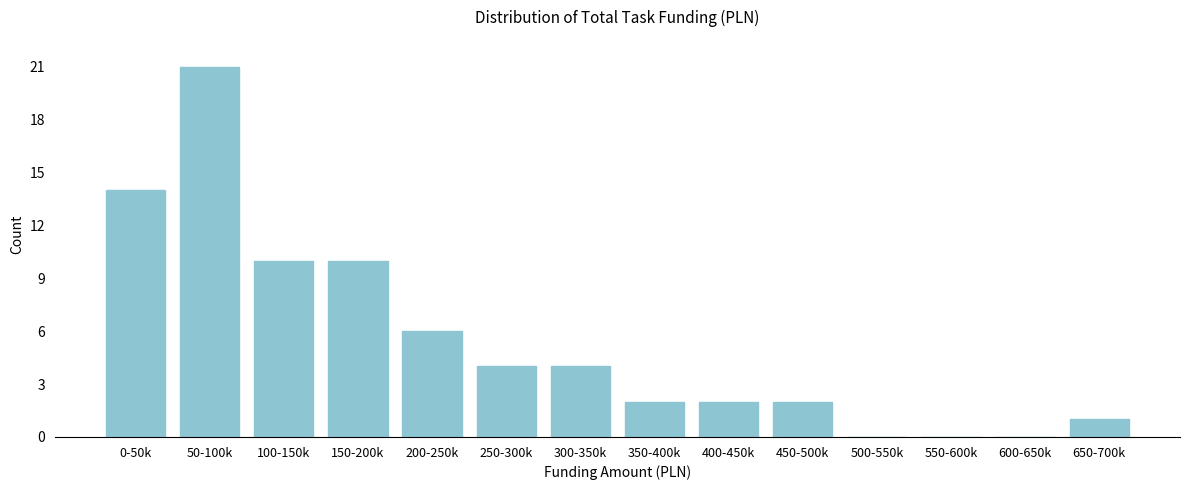

Reading left to right, transcribe all the data shown in this chart.

0-50k=14	50-100k=21	100-150k=10	150-200k=10	200-250k=6	250-300k=4	300-350k=4	350-400k=2	400-450k=2	450-500k=2	500-550k=0	550-600k=0	600-650k=0	650-700k=1